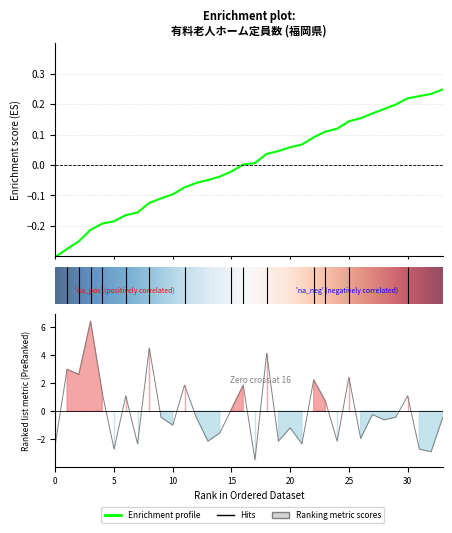

Reading right to left, transcribe all the data shown in this chart.

-0.4	-2.9	-2.7	1.1	-0.4	-0.6	-0.2	-2.0	2.4	-2.1	0.7	2.2	-2.3	-1.2	-2.1	4.1	-3.5	1.9	0.1	-1.6	-2.1	-0.4	1.9	-1.0	-0.4	4.5	-2.3	1.1	-2.7	1.3	6.4	2.6	3.0	-2.3